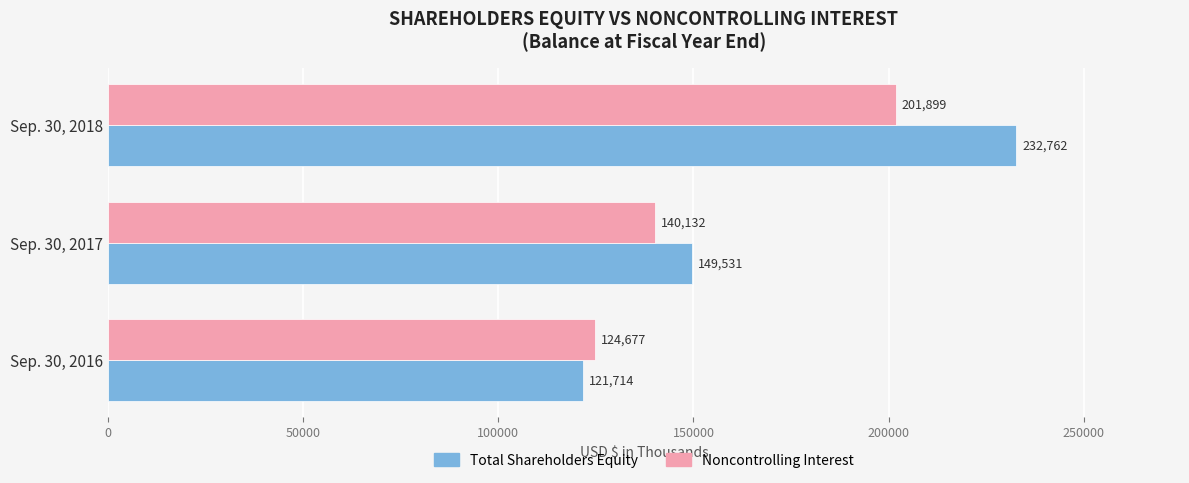

Rank the series at Sep. 30, 2017 from lowest to highest value.

Noncontrolling Interest, Total Shareholders Equity